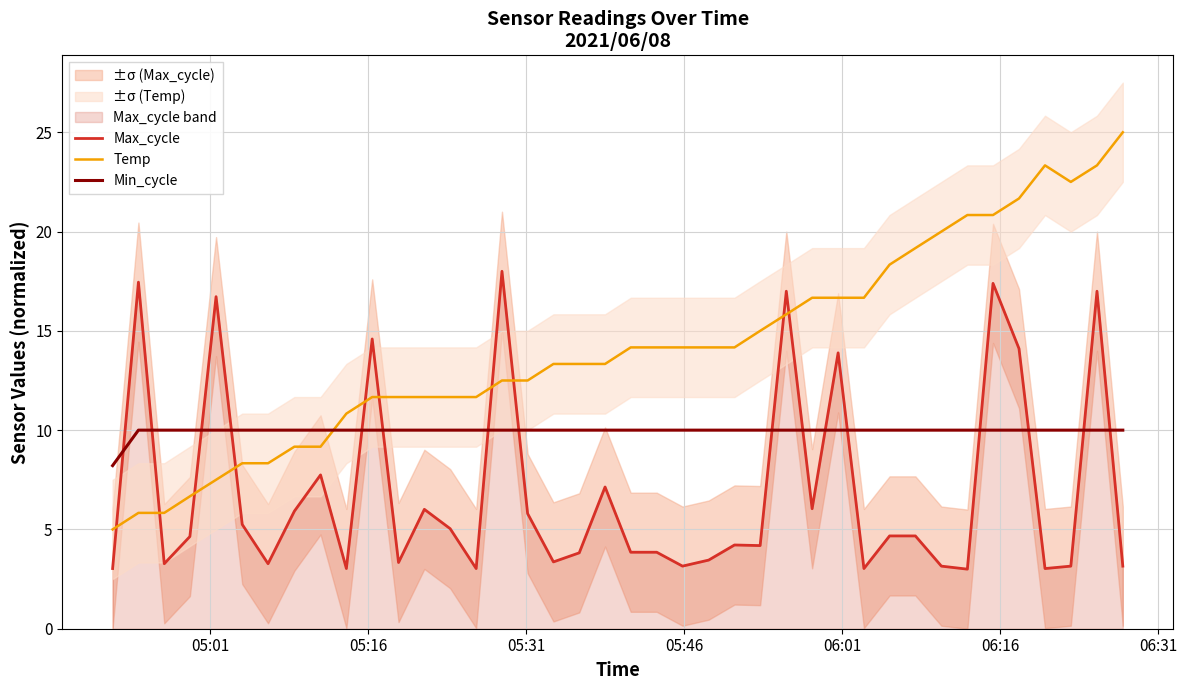

What is the highest value of the Min_cycle series?

10.0